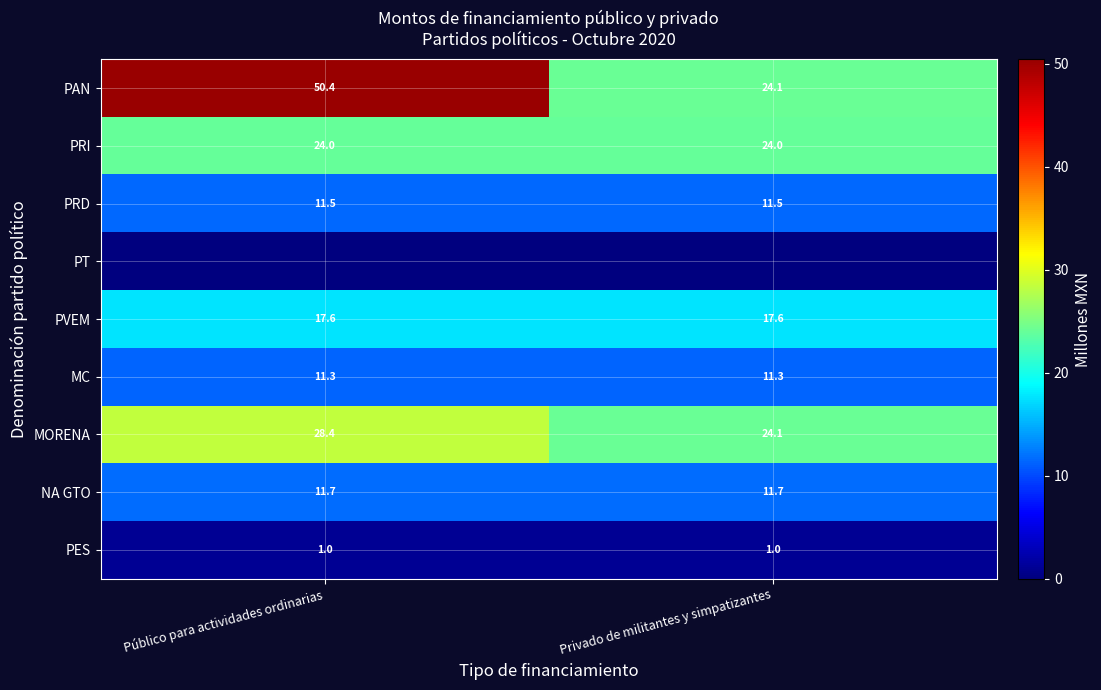

Is it true that MC equals 11.3 at Público para actividades ordinarias?

True